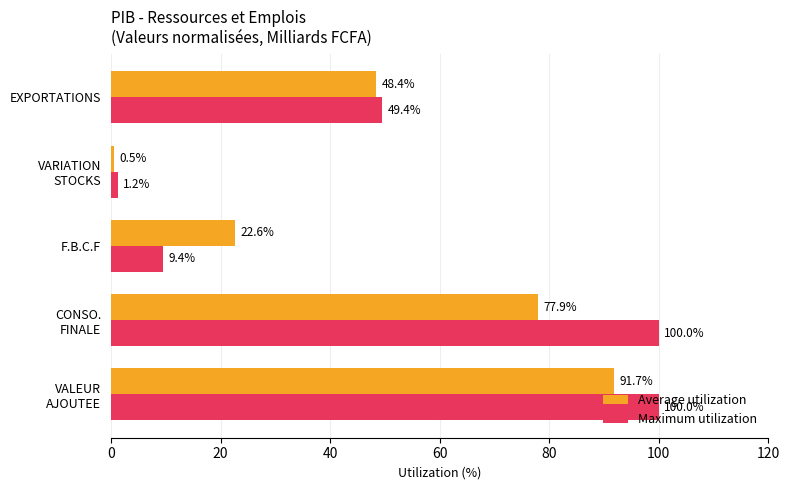

Which series changed the most between F.B.C.F and EXPORTATIONS?

Maximum utilization